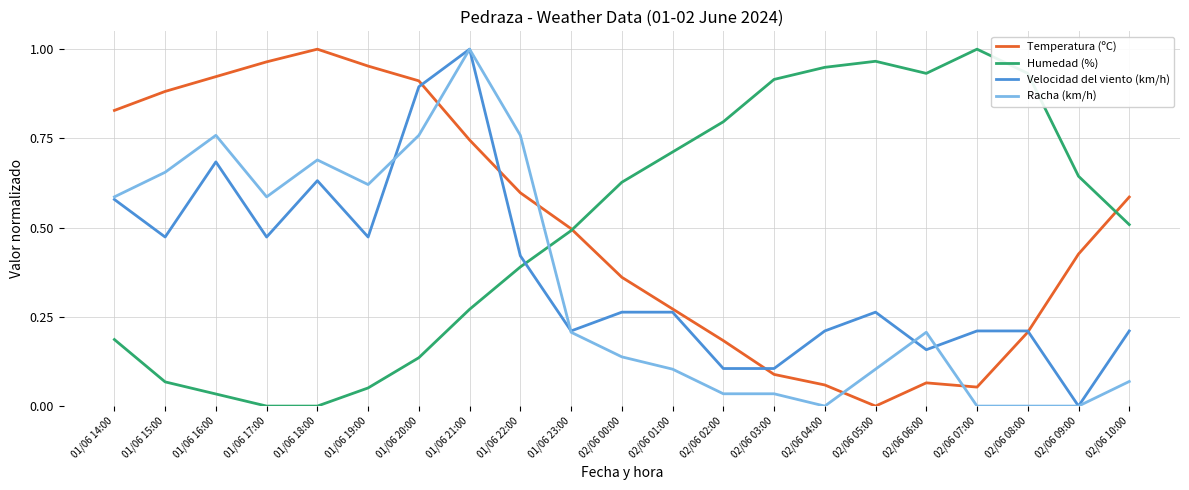

Which category has the lowest value in the Temperatura (ºC) series?

02/06 05:00